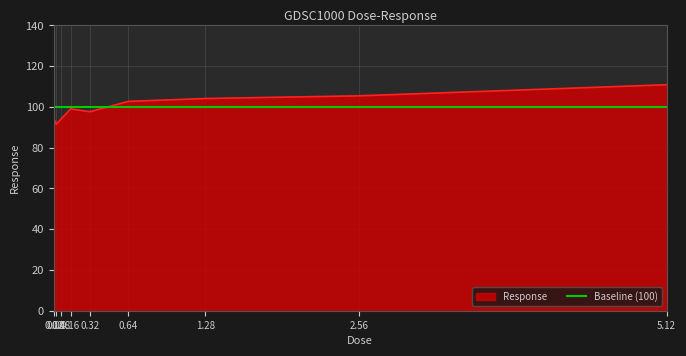

How many lines are shown in the chart?

1